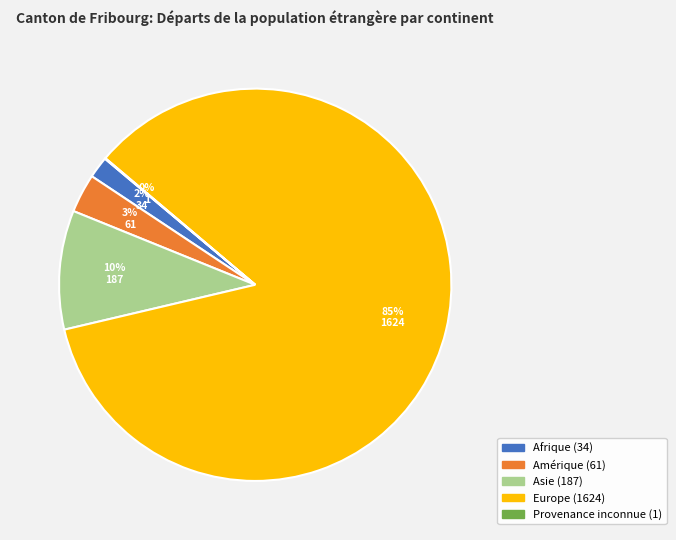

To the nearest percent, what is the difference between the largest and smallest slice percentages?

85%